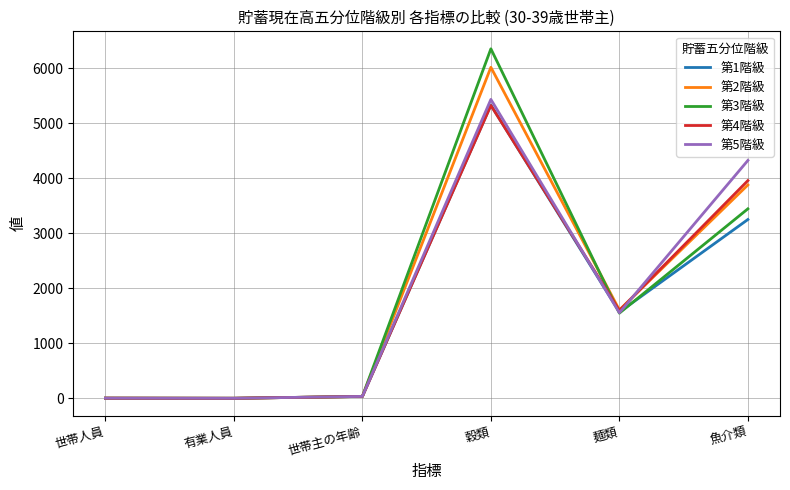

The 第5階級 series shows 3.6 at 世帯人員. True or false?

True